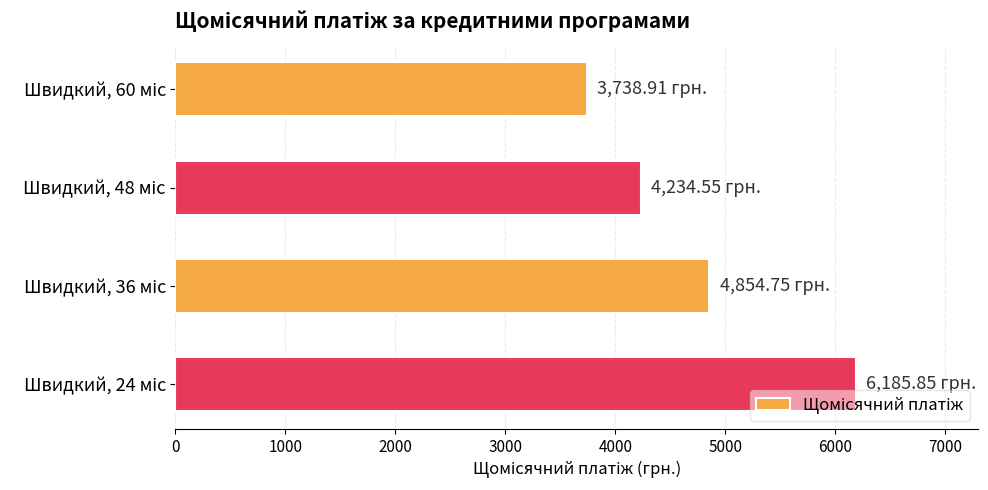

What is the difference between the second highest and minimum values?

1115.8